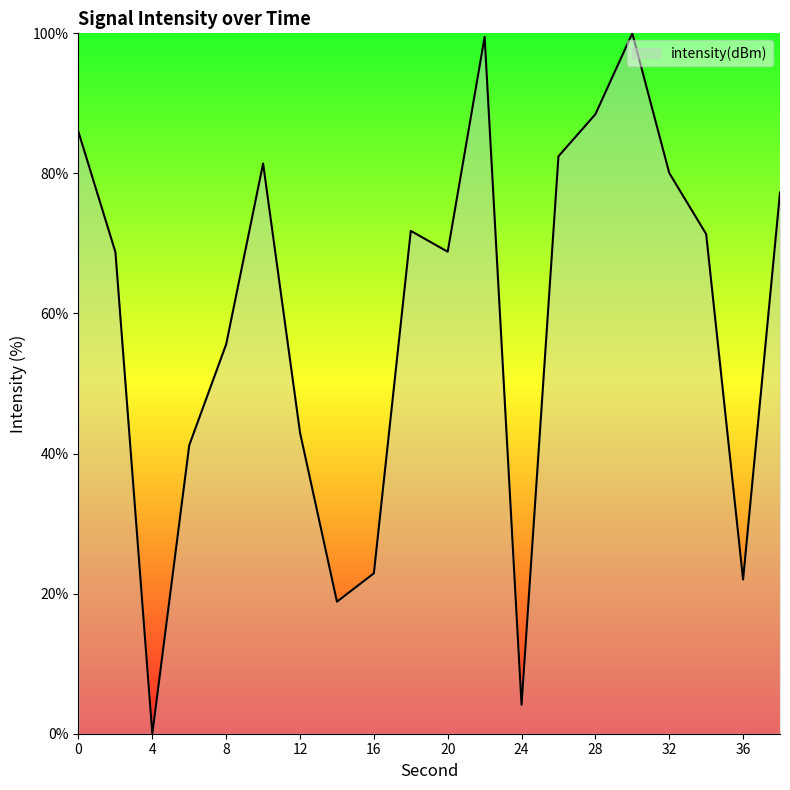

What is the difference between the maximum and minimum values?

100.0